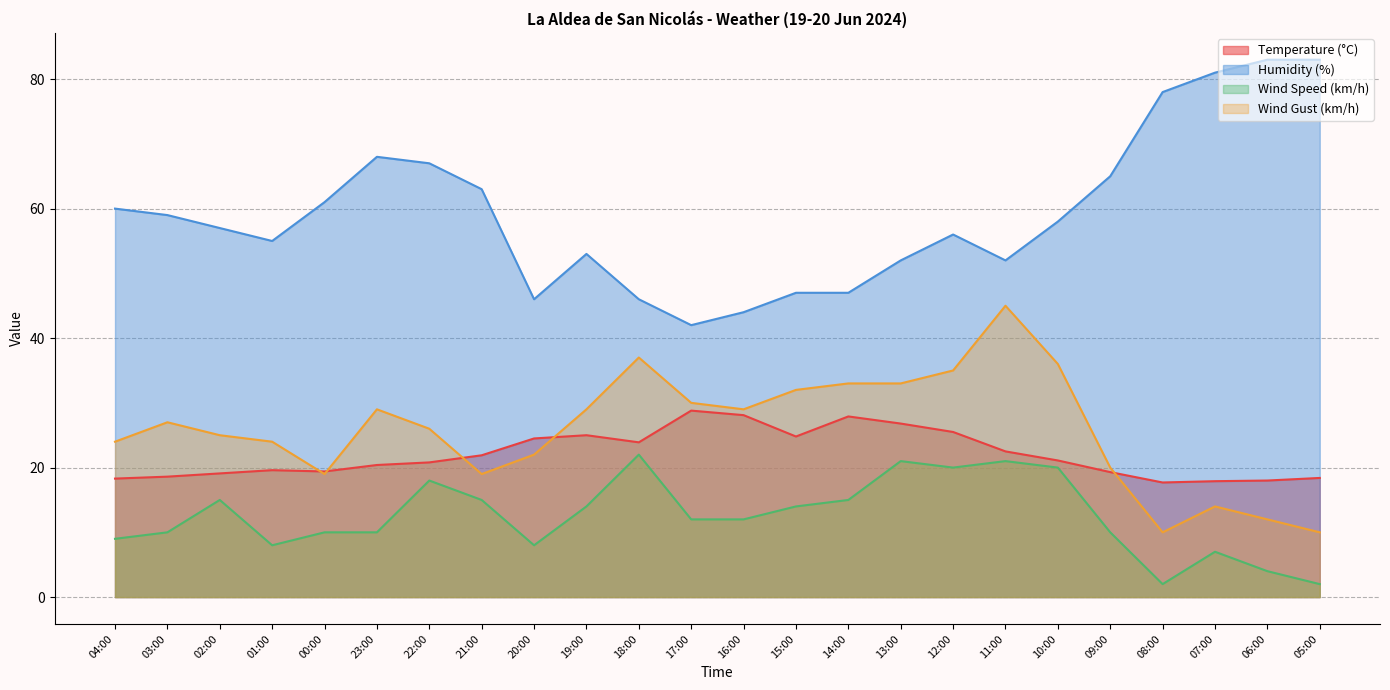

How many data points in Wind Speed (km/h) are above 12?

11